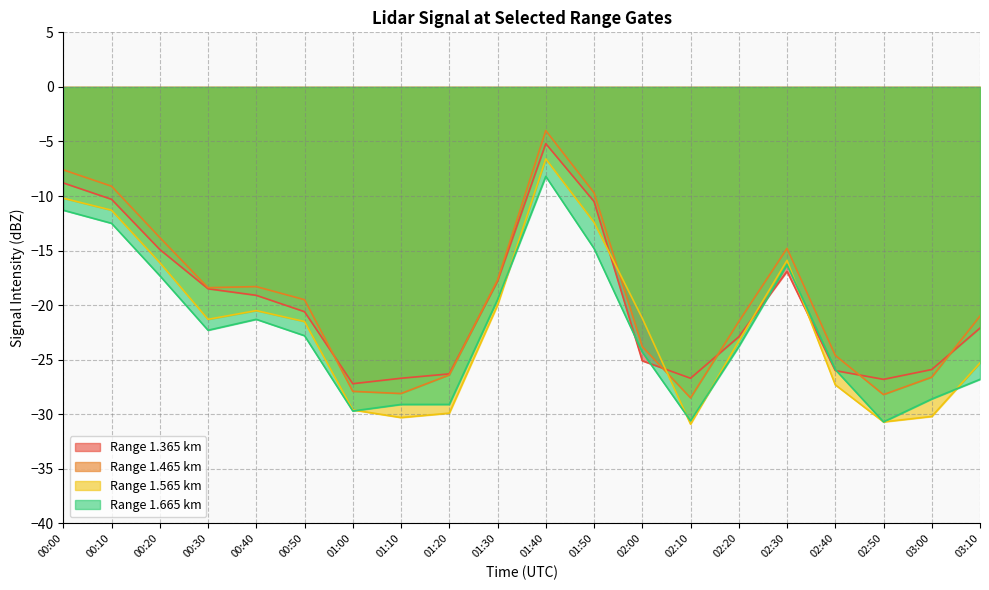

What are all the series names shown in the legend?

Range 1.365 km, Range 1.465 km, Range 1.565 km, Range 1.665 km